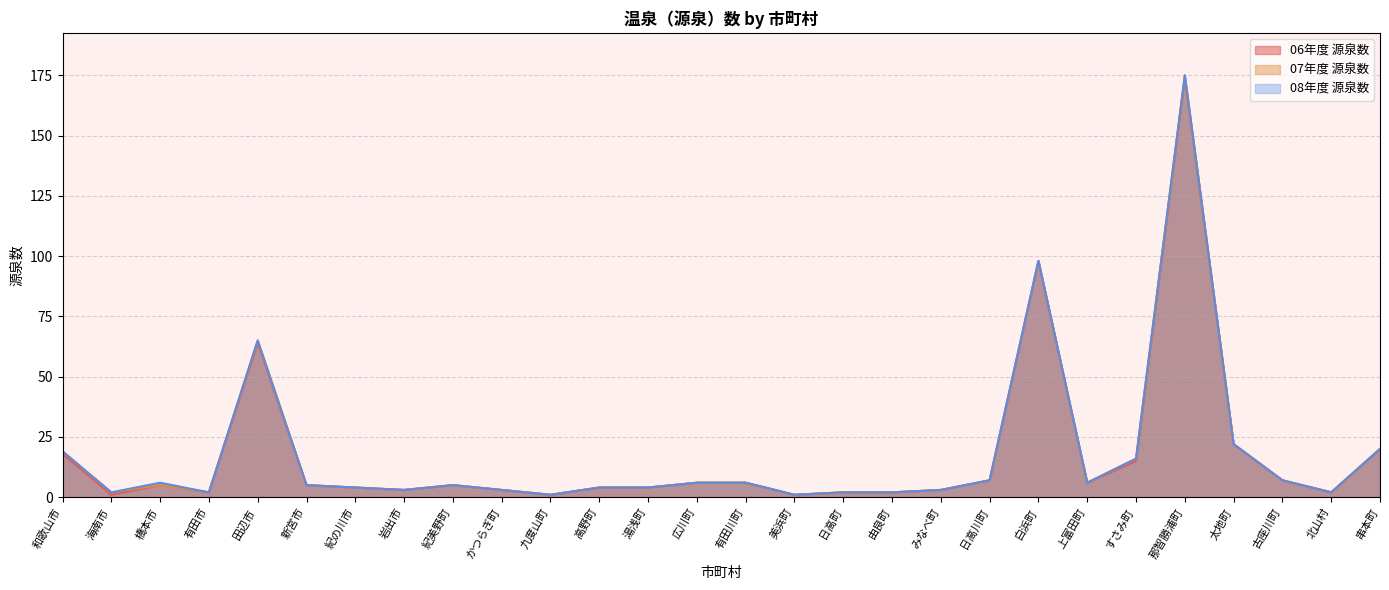

How many values in the 08年度 源泉数 series exceed 5?

13